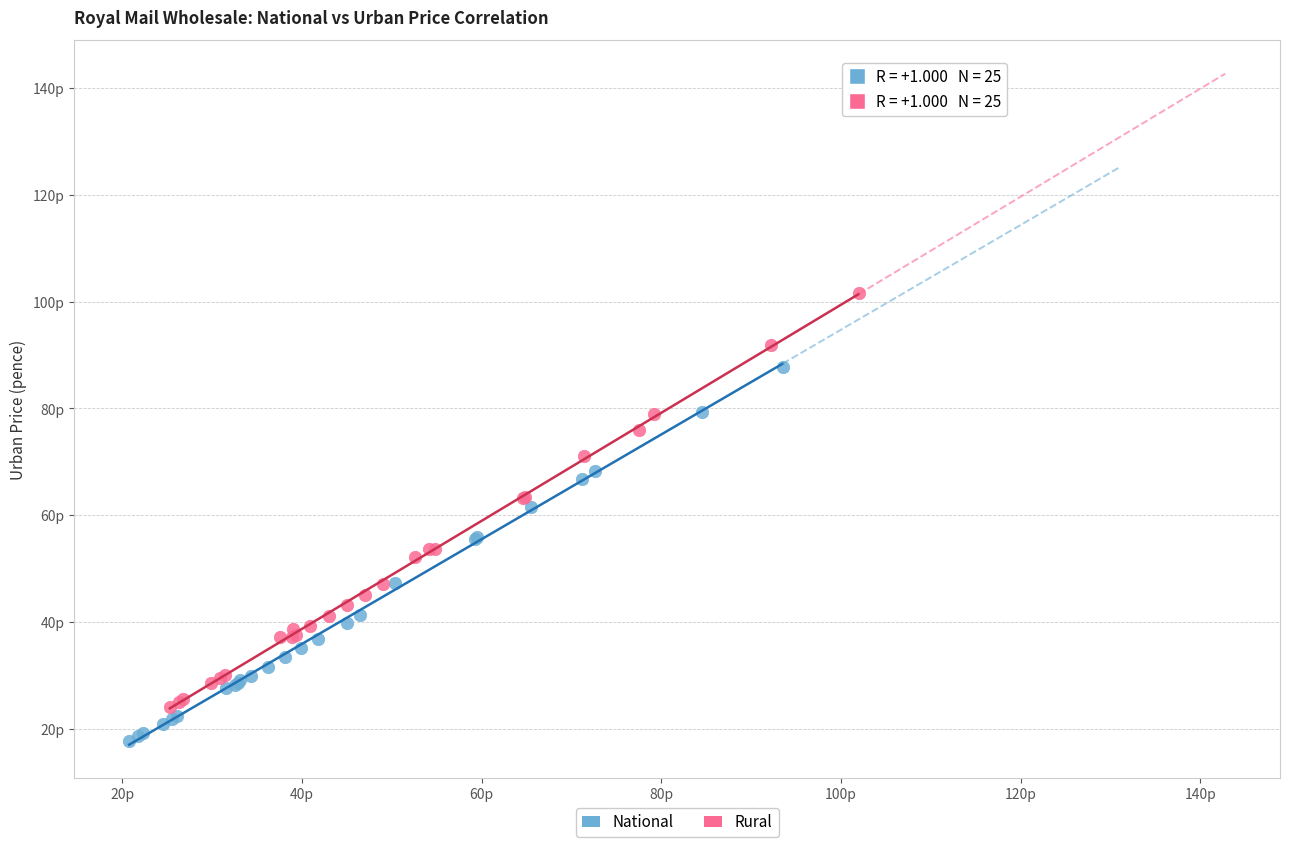

Which series contains the highest Y value?

Rural